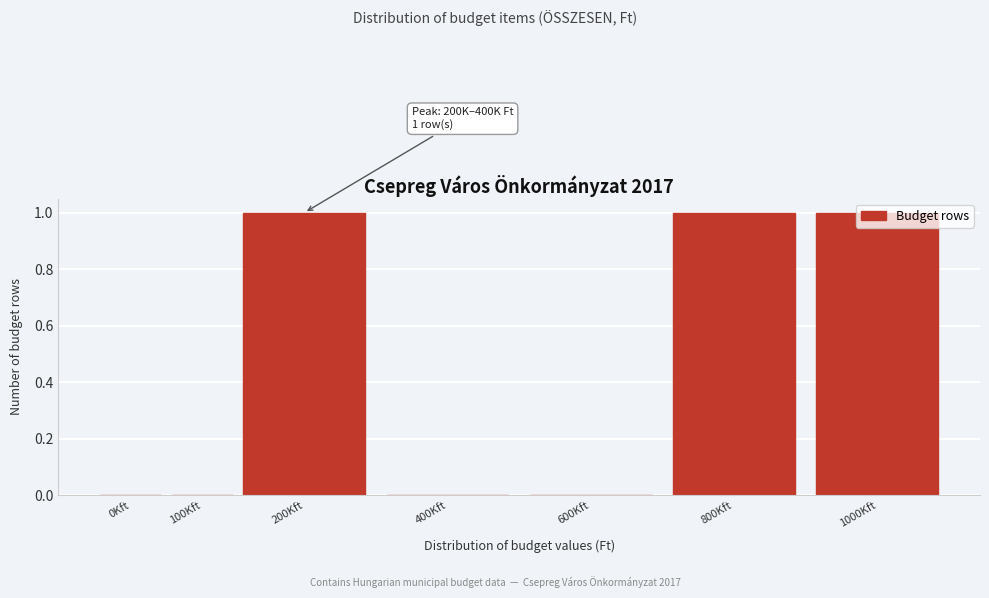

Is it true that the value at 800Kft is 0?

False